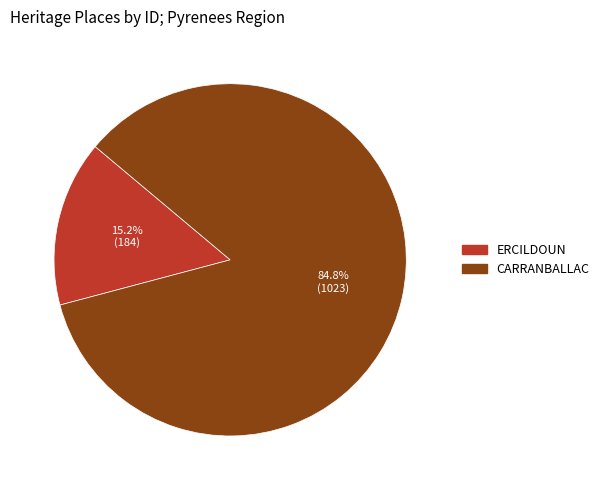

To the nearest percent, what is the combined percentage of ERCILDOUN and CARRANBALLAC?

100%